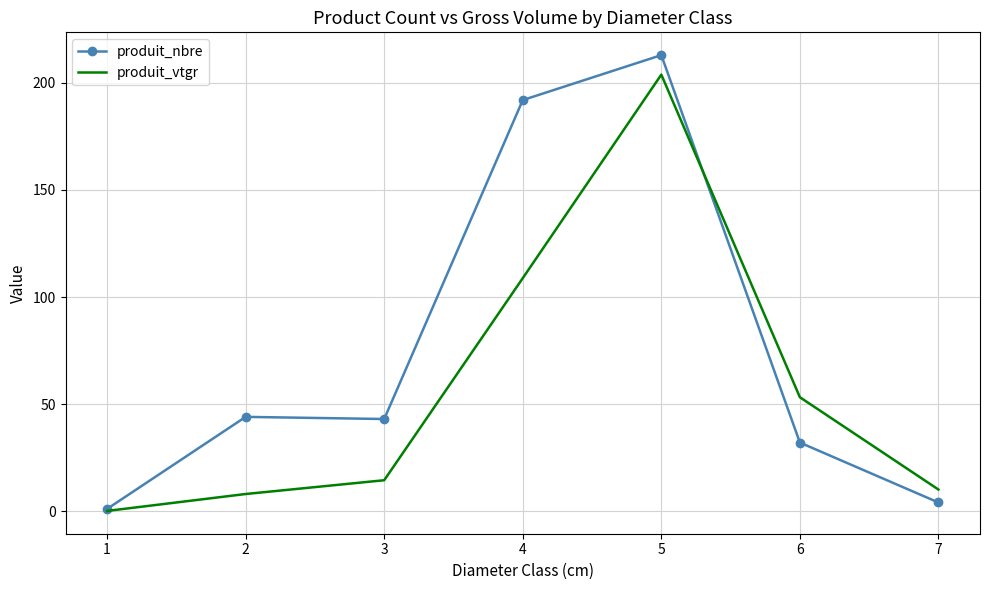

Reading left to right, transcribe all the data shown in this chart.

produit_nbre: 1.0	44.0	43.0	192.0	213.0	32.0	4.0
produit_vtgr: 0.1	8.0	14.4	108.8	203.9	53.2	10.1